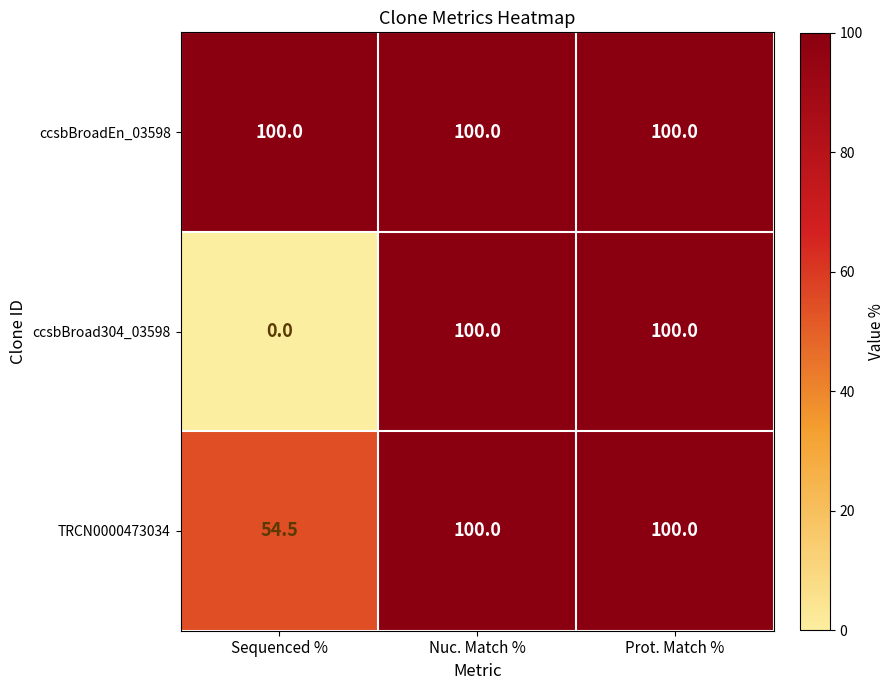

Reading right to left, transcribe all the data shown in this chart.

ccsbBroadEn_03598: 100.0	100.0	100.0
ccsbBroad304_03598: 100.0	100.0	0.0
TRCN0000473034: 100.0	100.0	54.5